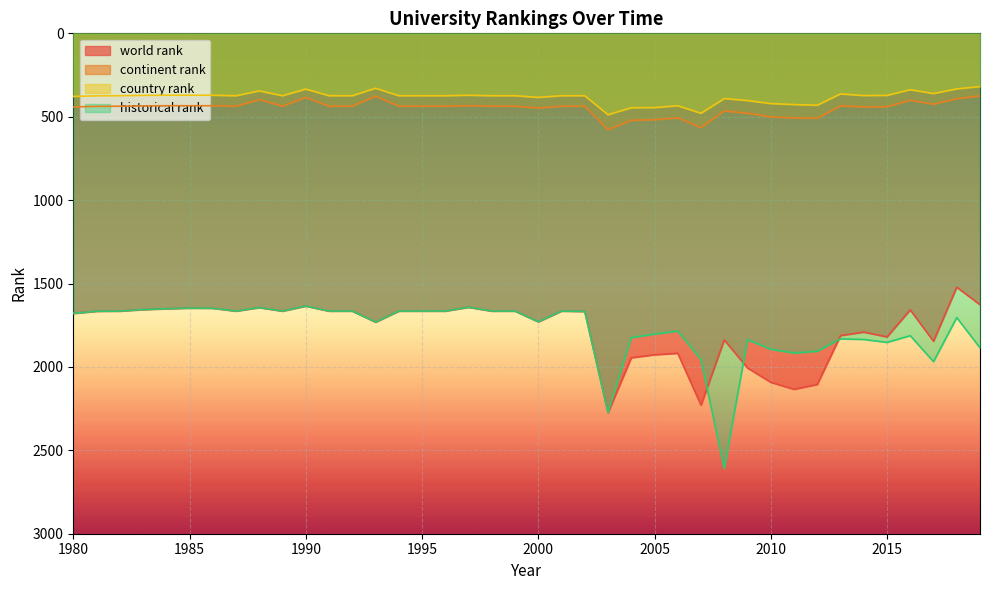

True or false: historical rank and continent rank cross at least once.

False